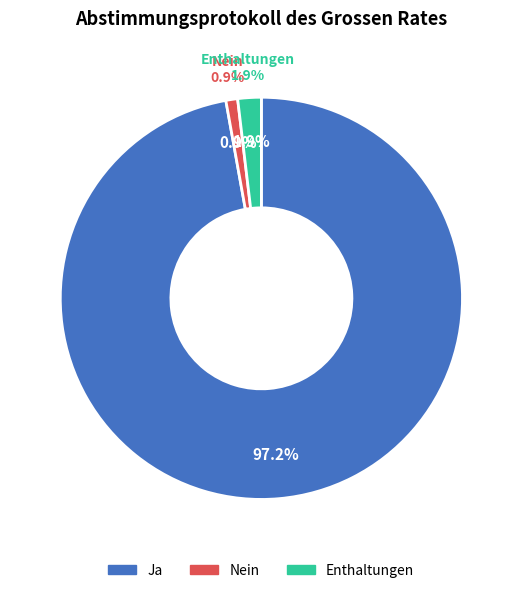

What percentage is NOT represented by Ja?

2.8%